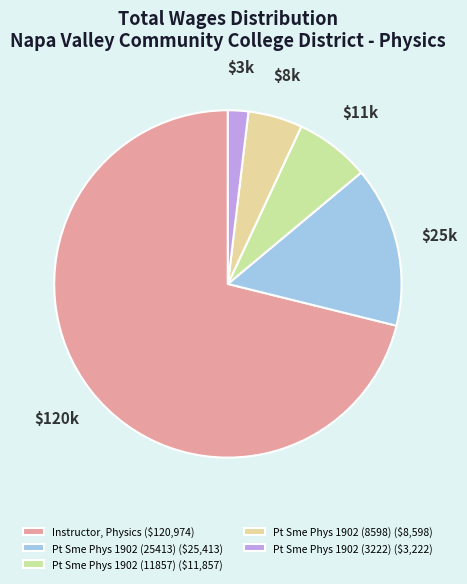

What is the largest slice in the pie chart?

Instructor, Physics